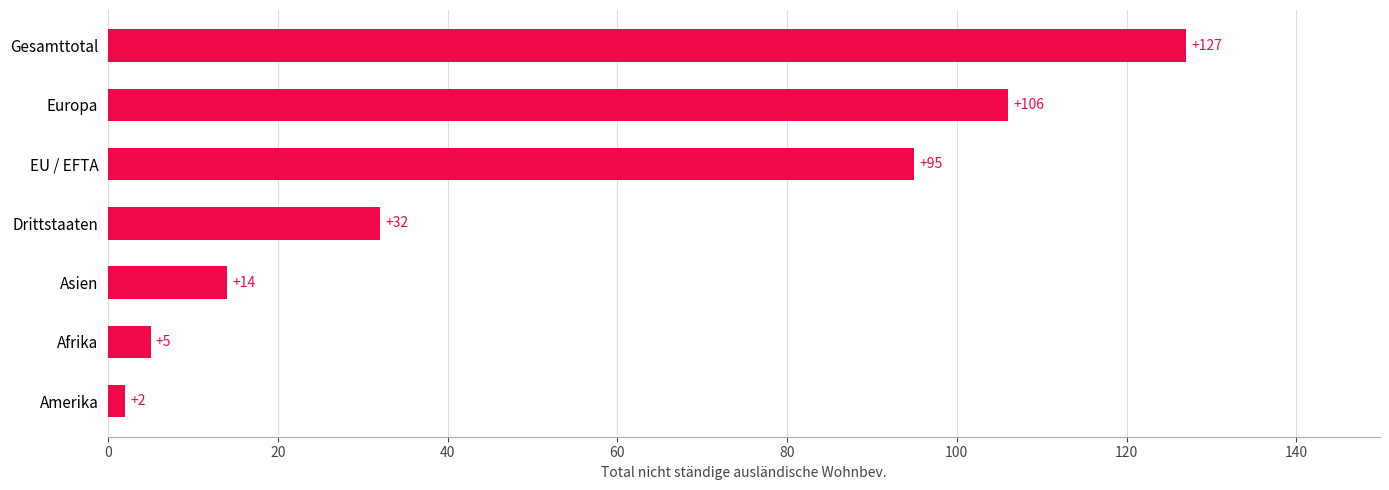

List the labels in order of value, smallest first.

Amerika, Afrika, Asien, Drittstaaten, EU / EFTA, Europa, Gesamttotal